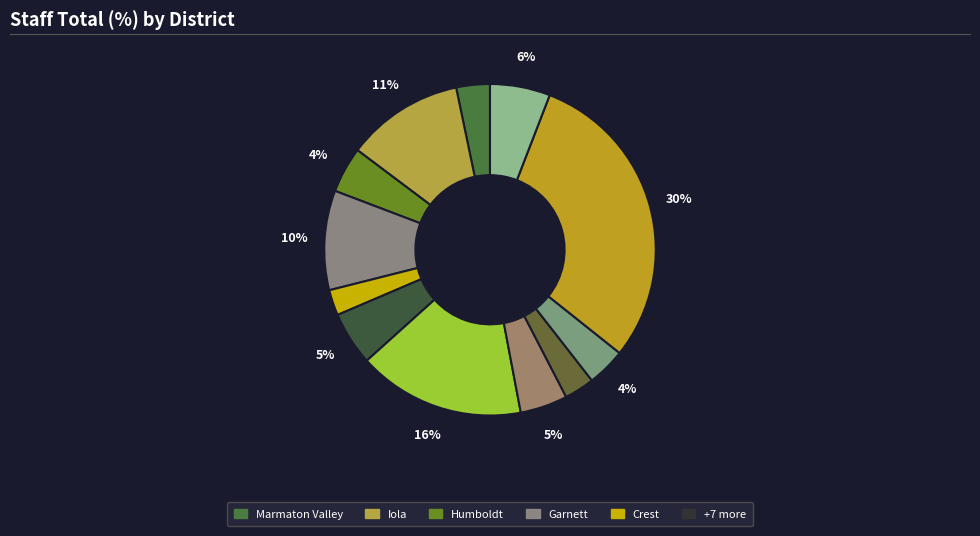

How many segments does this pie chart have?

12